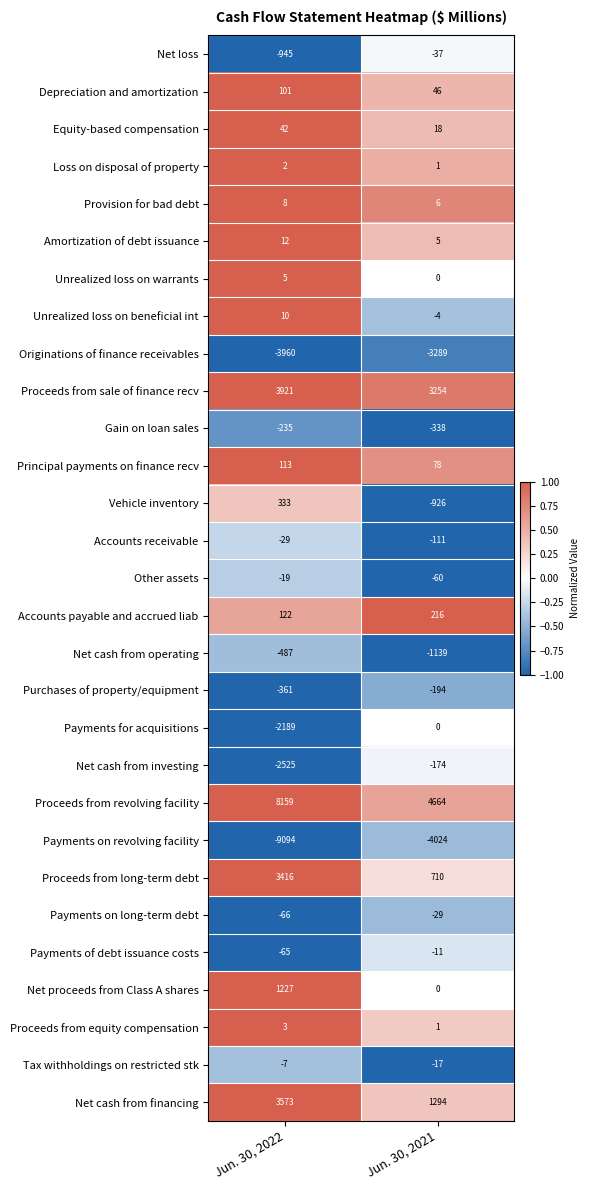

Where is Purchases of property/equipment nearest to the value -277?

Jun. 30, 2021